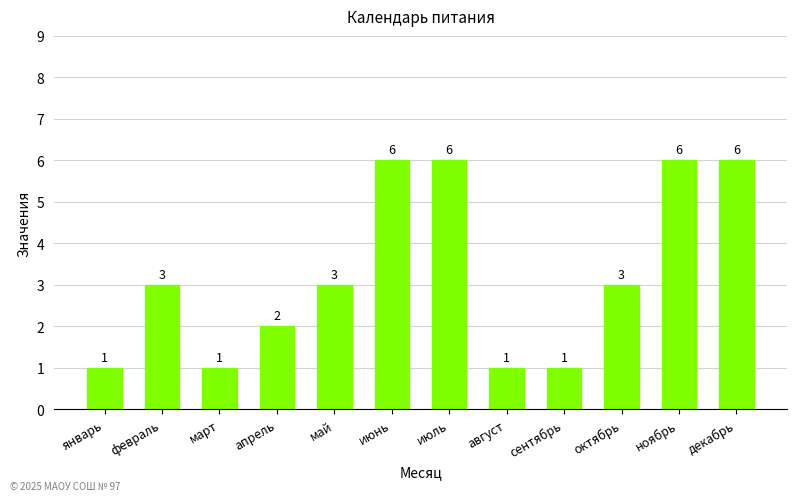

What is the label of the 10th bar from the left?

октябрь